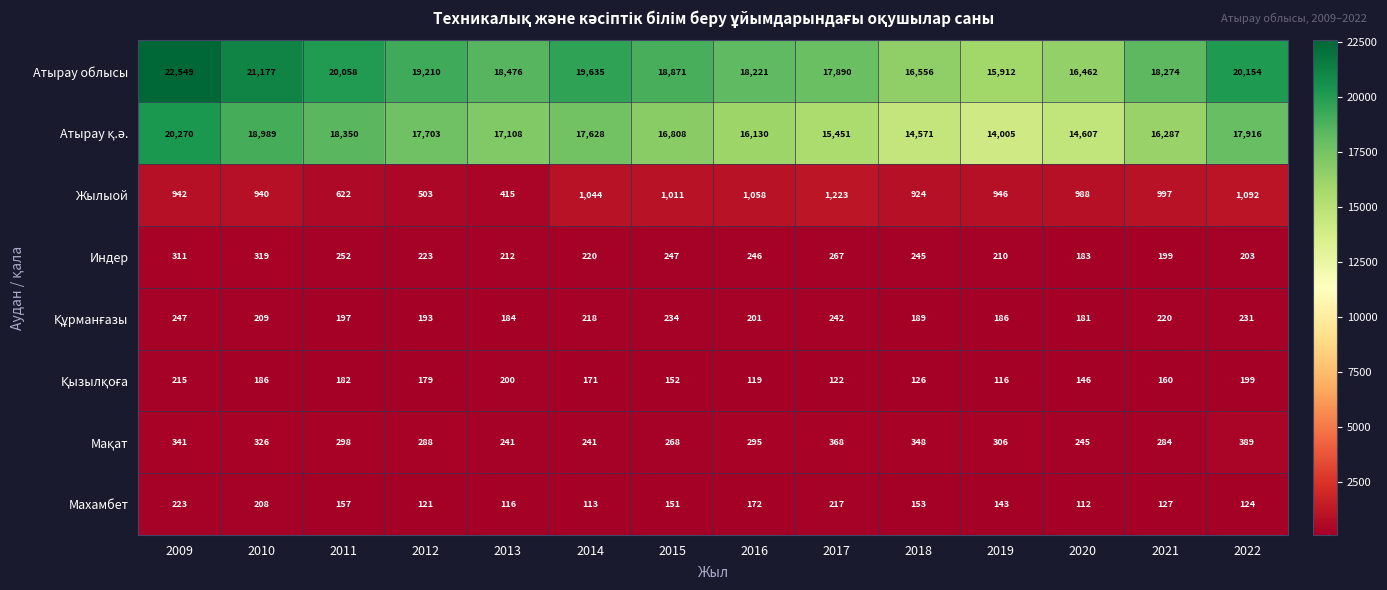

At how many categories does at least one series exceed 15577?

14